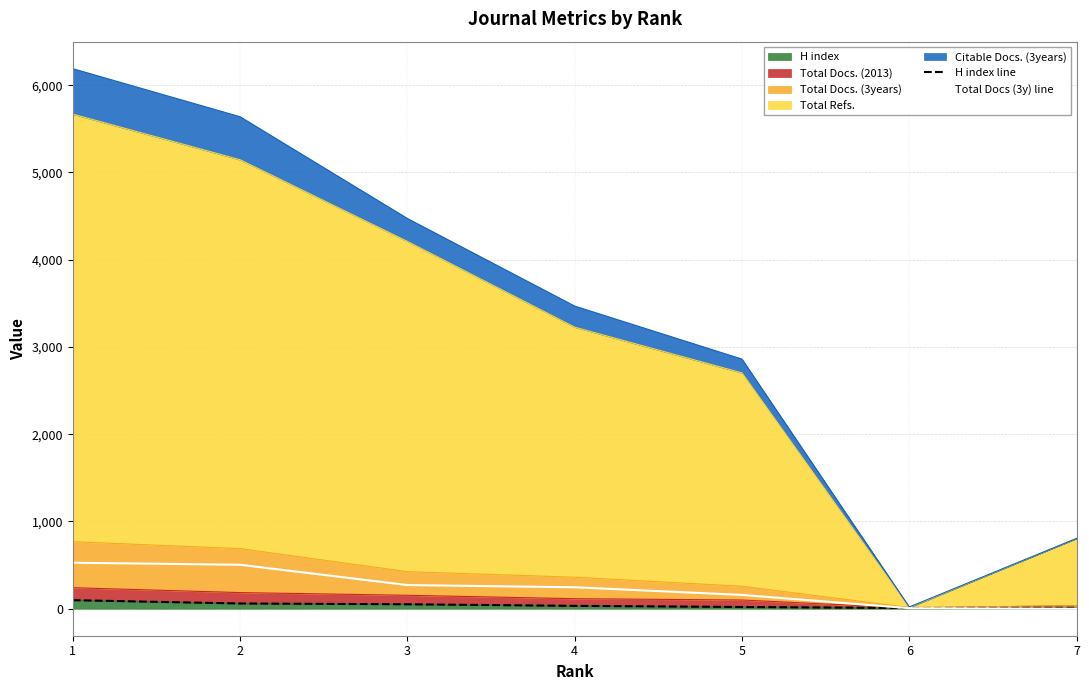

At which label does Total Docs (3y) line reach its peak?

1